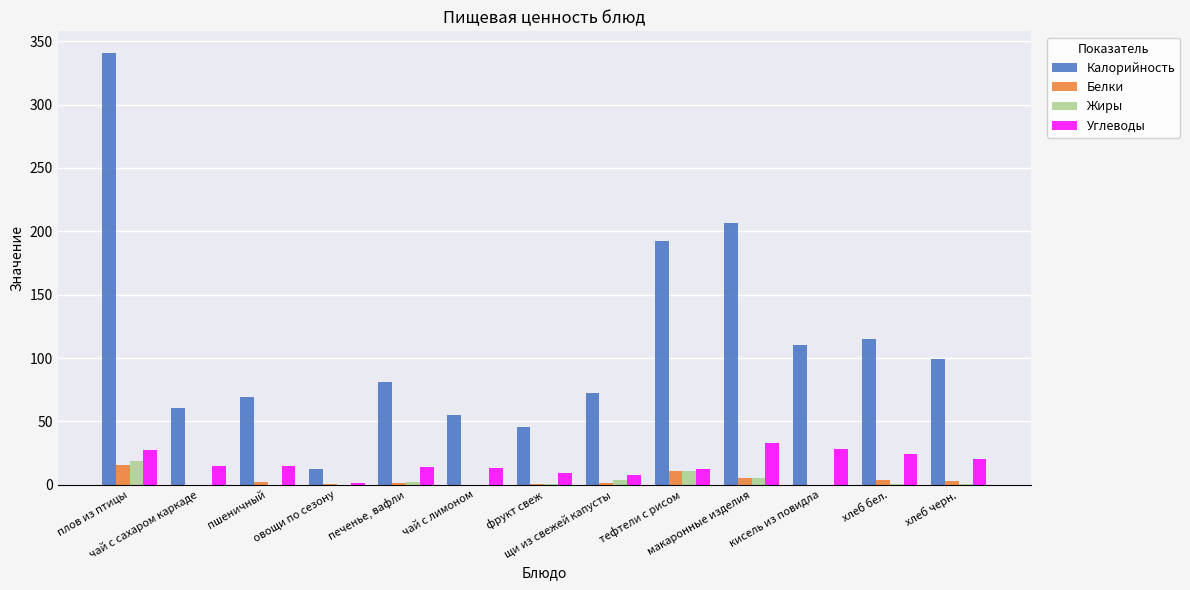

How many distinct data groups are displayed?

4